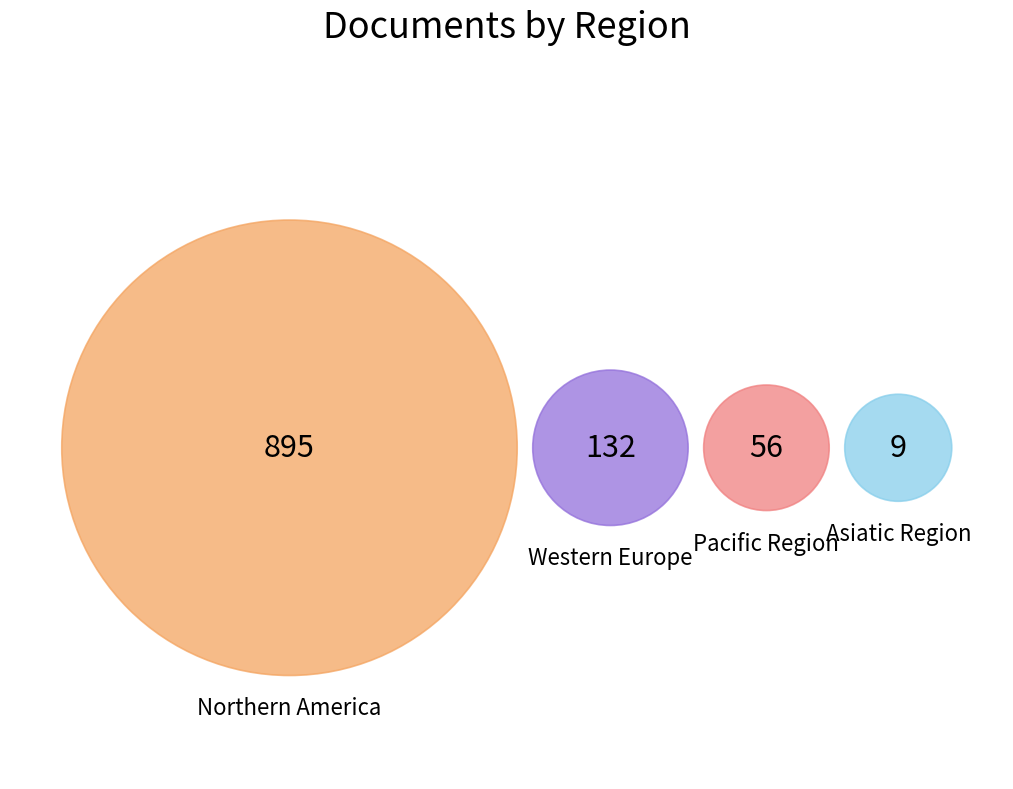

True or false: Africa accounts for 0% of the total.

True